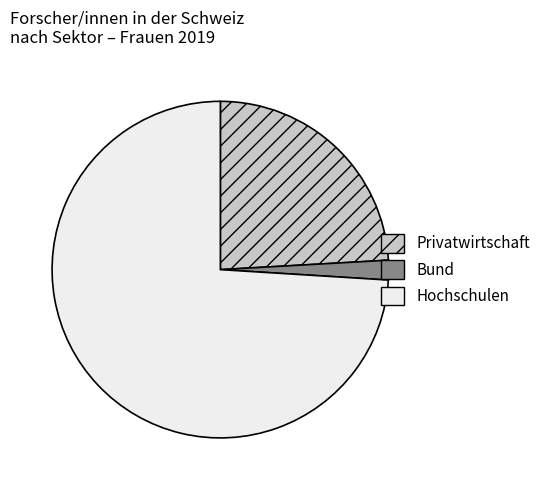

Which slice represents more than half of the pie?

Hochschulen